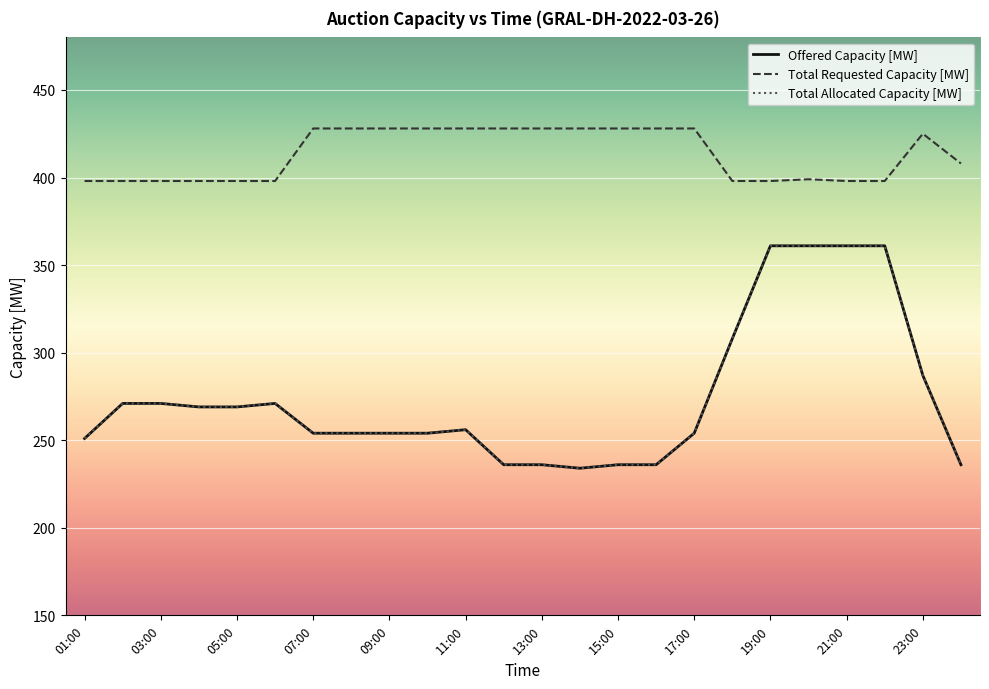

How many lines are shown in the chart?

3